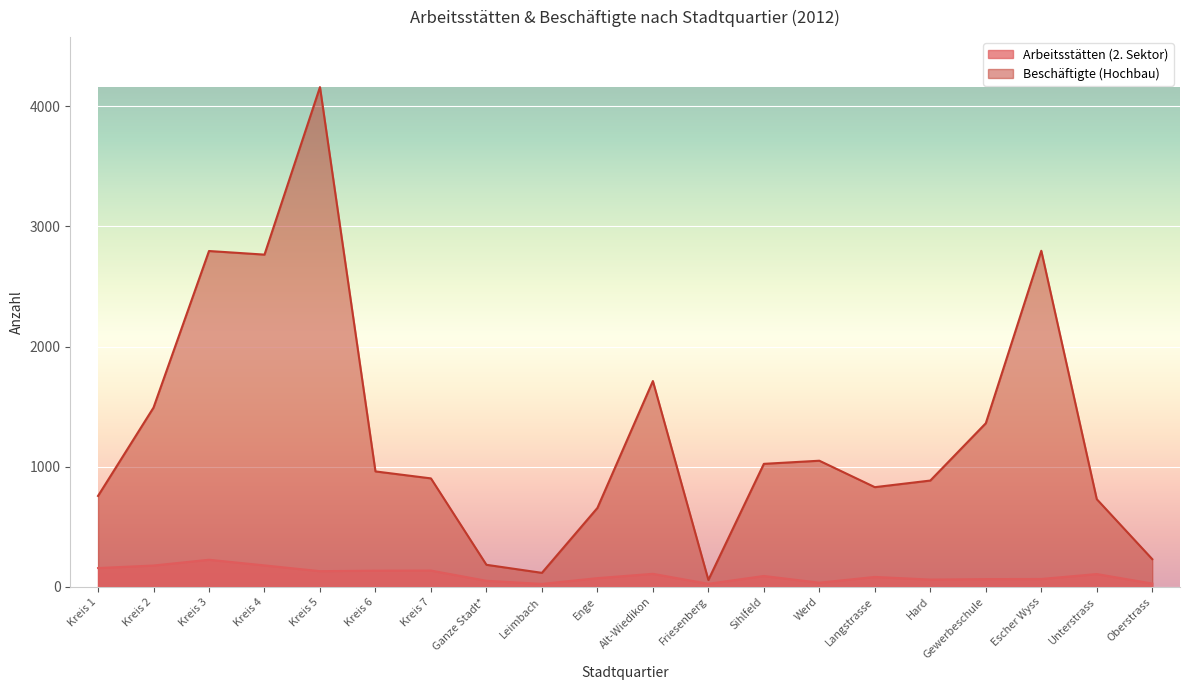

What is the approximate value of Beschäftigte (Hochbau) at Oberstrass, to the nearest 50?

250